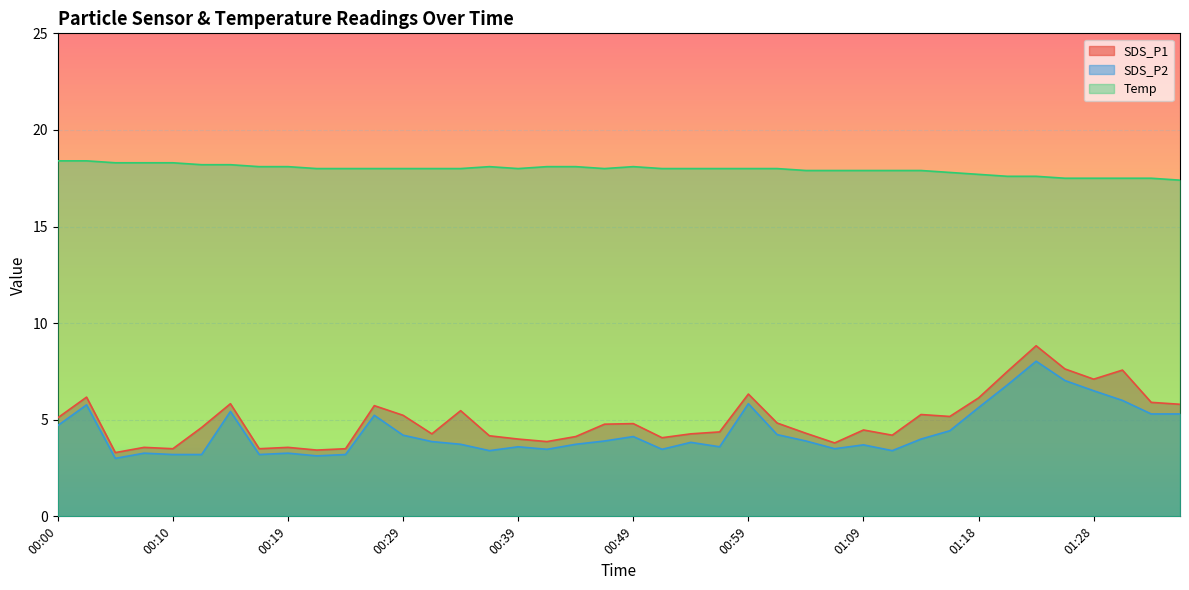

At which label does SDS_P1 first exceed 4?

00:00